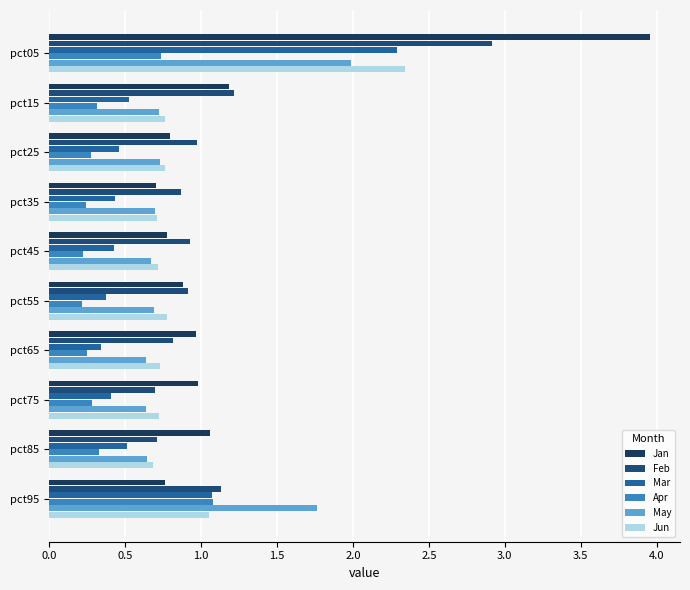

How many distinct data groups are displayed?

6